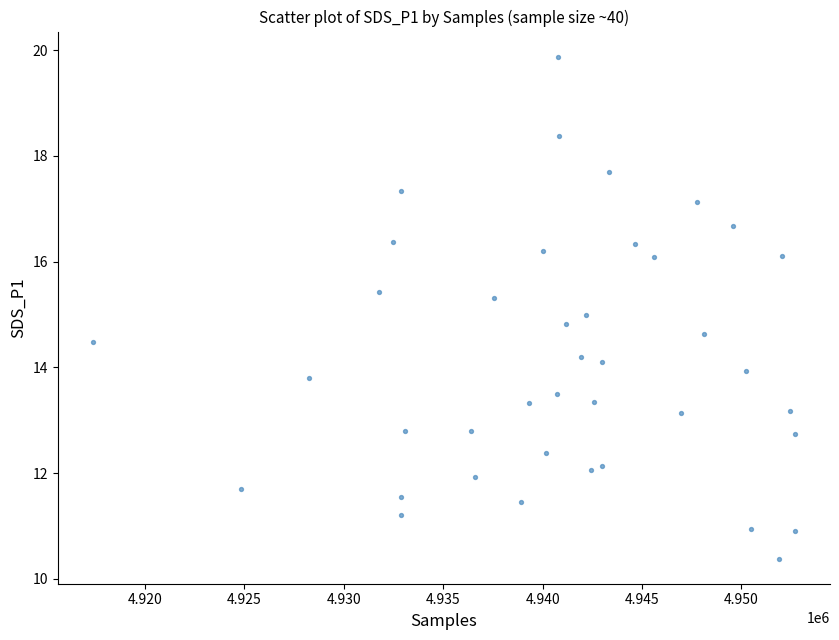

What is the range of Y values (max minus min)?

9.5